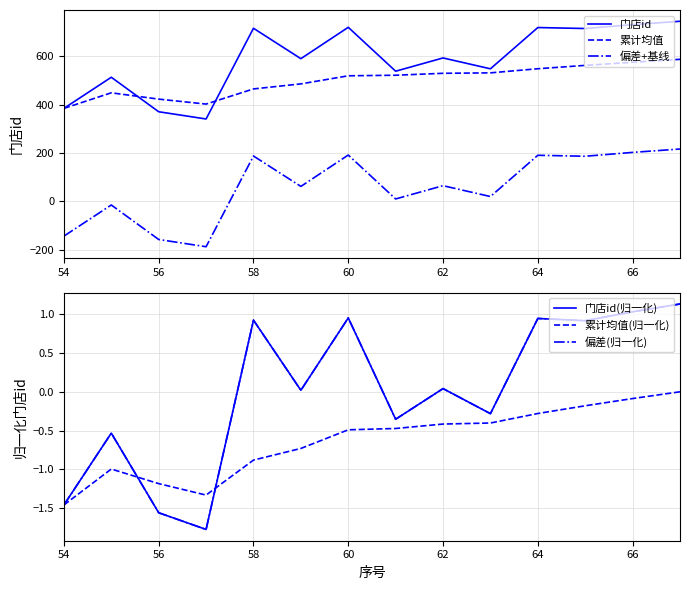

True or false: 累计均值 has more than 2 points higher than both neighbors.

False